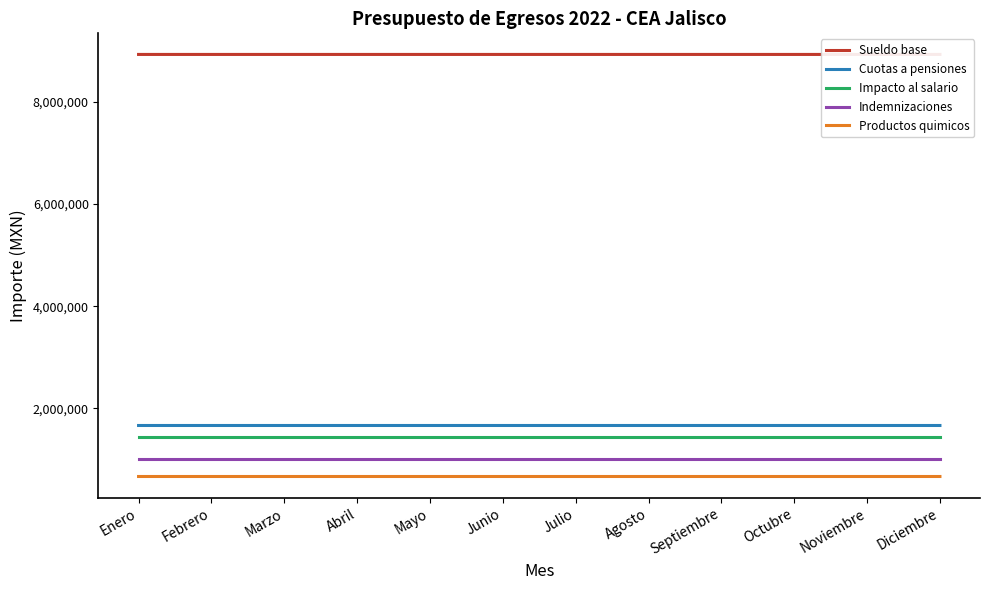

What is the label of the 6th point from the right?

Julio